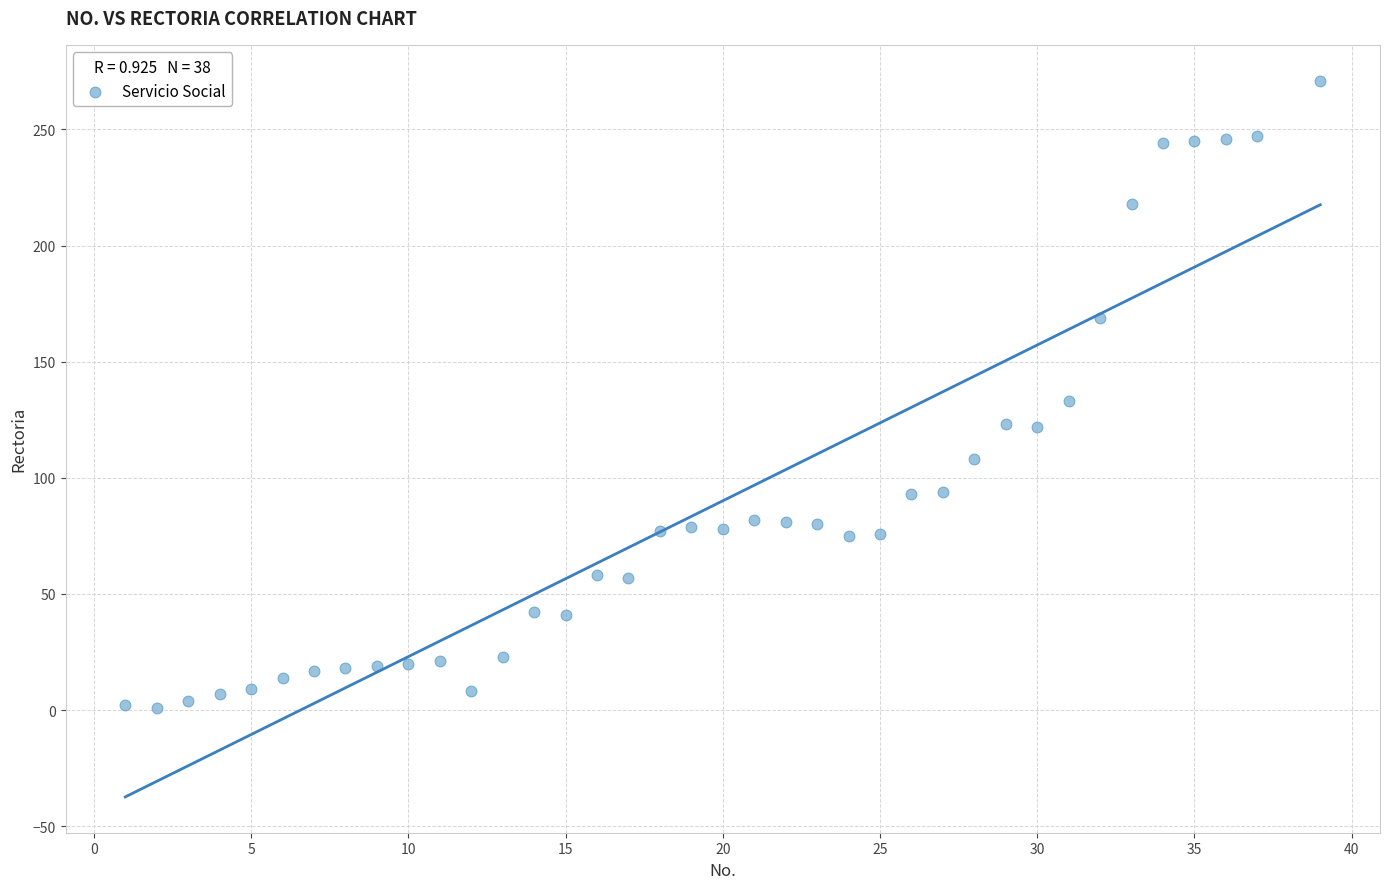

What is the range of X values (max minus min)?

38